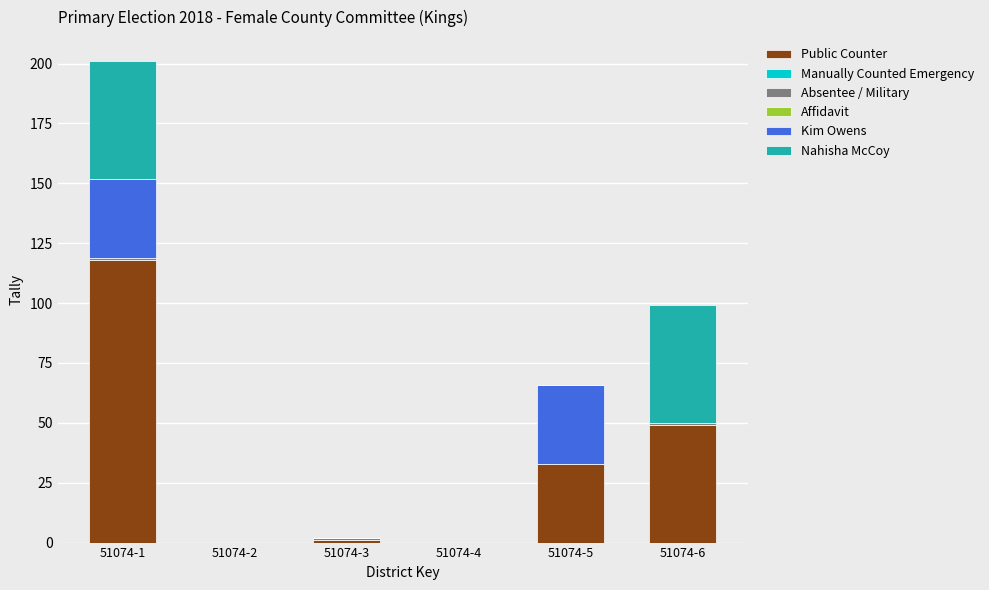

Are the bars grouped side by side (vs. stacked)?

No